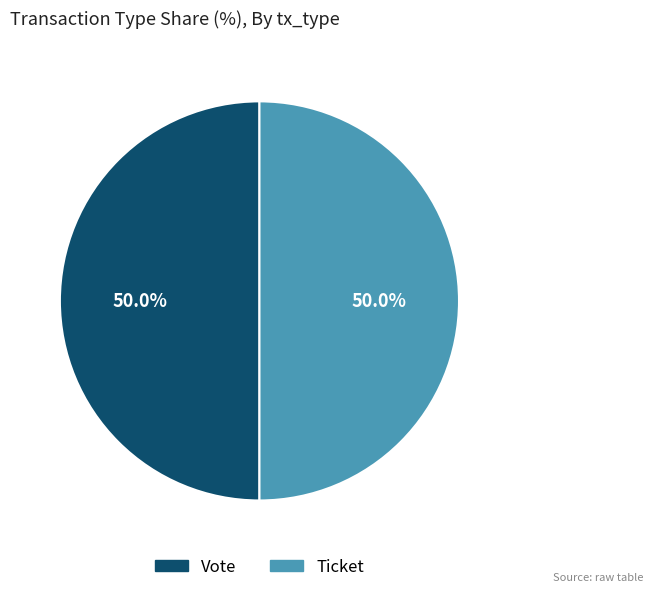

To the nearest percent, what is the difference between the largest and smallest slice percentages?

0%